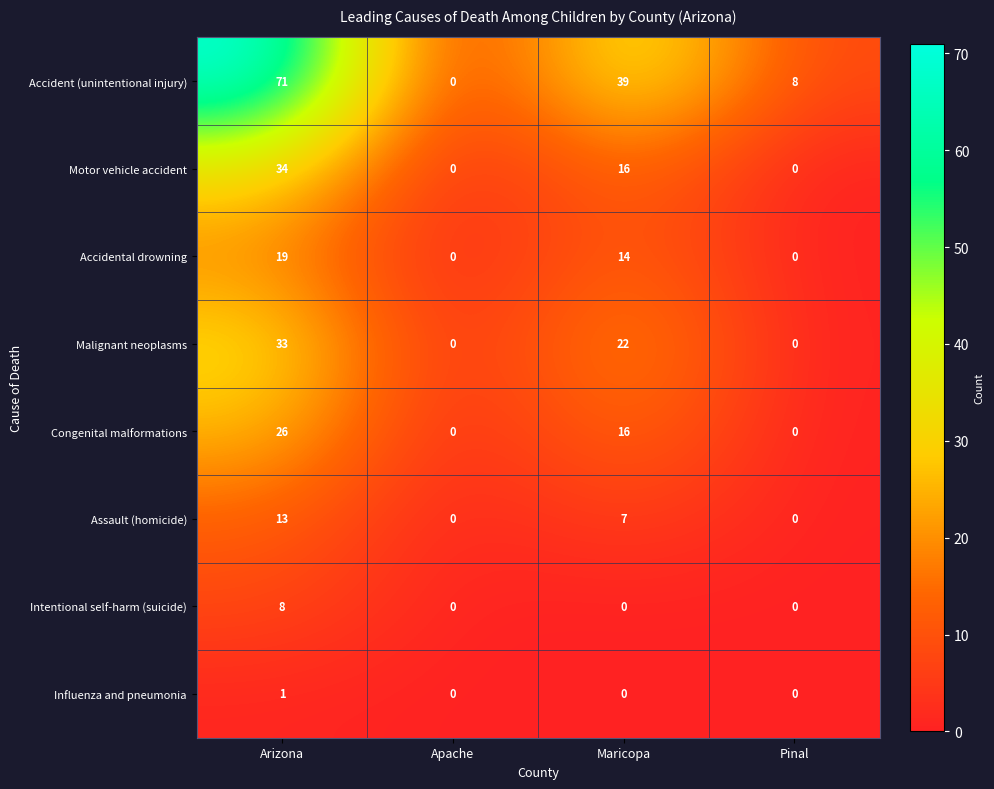

Is it true that Malignant neoplasms equals 5 at Maricopa?

False